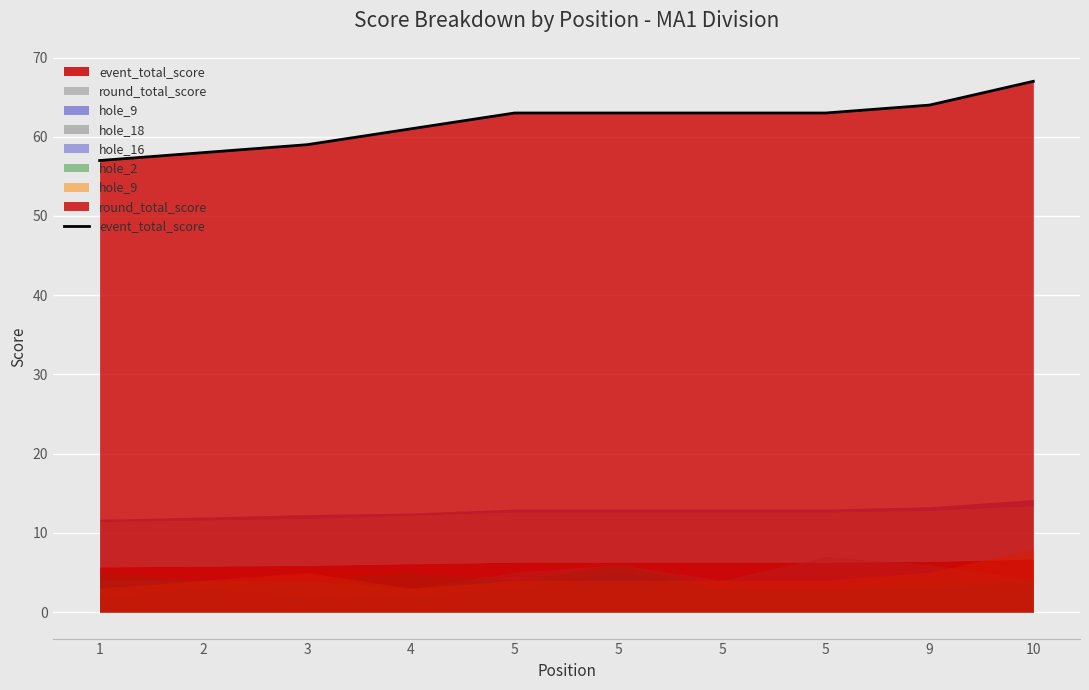

What is the sum of the values at 5 and 1?

120